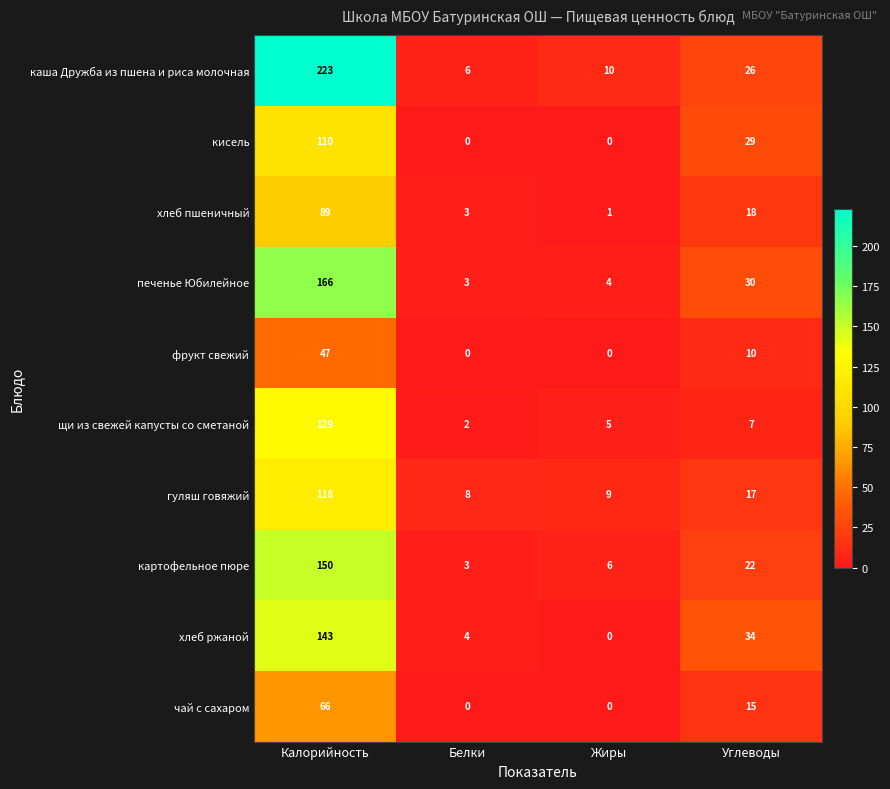

At which label does чай с сахаром reach its peak?

Калорийность